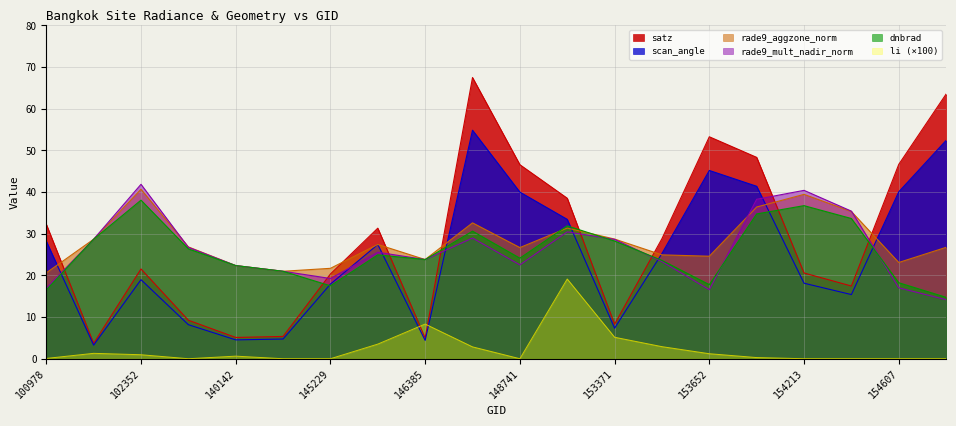

Reading right to left, extract all data points from this chart.

dnbrad: 14.7	18.2	33.7	36.7	34.8	17.8	23.6	28.2	31.9	24.1	30.6	23.8	24.9	17.5	21.0	22.4	26.4	38.1	28.7	16.5
satz: 63.5	46.6	17.5	20.6	48.3	53.3	28.8	8.3	38.5	46.6	67.5	5.0	31.3	20.3	5.3	5.1	9.2	21.5	3.7	32.3
scan_angle: 52.4	40.1	15.4	18.1	41.4	45.2	25.3	7.3	33.5	40.0	54.9	4.4	27.4	17.9	4.7	4.5	8.2	19.0	3.3	28.2
rade9_aggzone_norm: 26.7	23.1	35.3	39.4	36.4	24.6	24.9	28.7	31.4	26.7	32.6	23.8	27.4	21.7	21.0	22.4	26.8	40.7	28.7	20.6
rade9_mult_nadir_norm: 14.2	17.0	35.4	40.4	38.3	16.6	23.3	28.6	30.5	22.5	29.0	23.8	25.6	19.3	21.0	22.4	26.7	41.9	28.7	16.9
li: 0.0	0.0	0.0	0.0	0.3	1.2	2.9	5.2	19.1	0.0	2.8	8.3	3.5	0.0	0.0	0.6	0.0	1.0	1.3	0.1